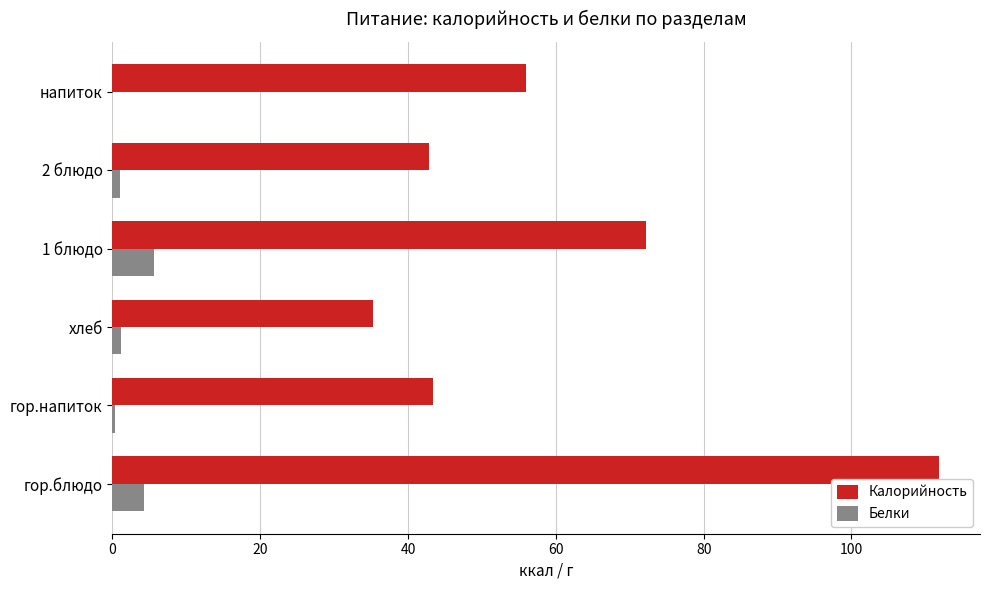

What is the sum of all Белки values?

12.3